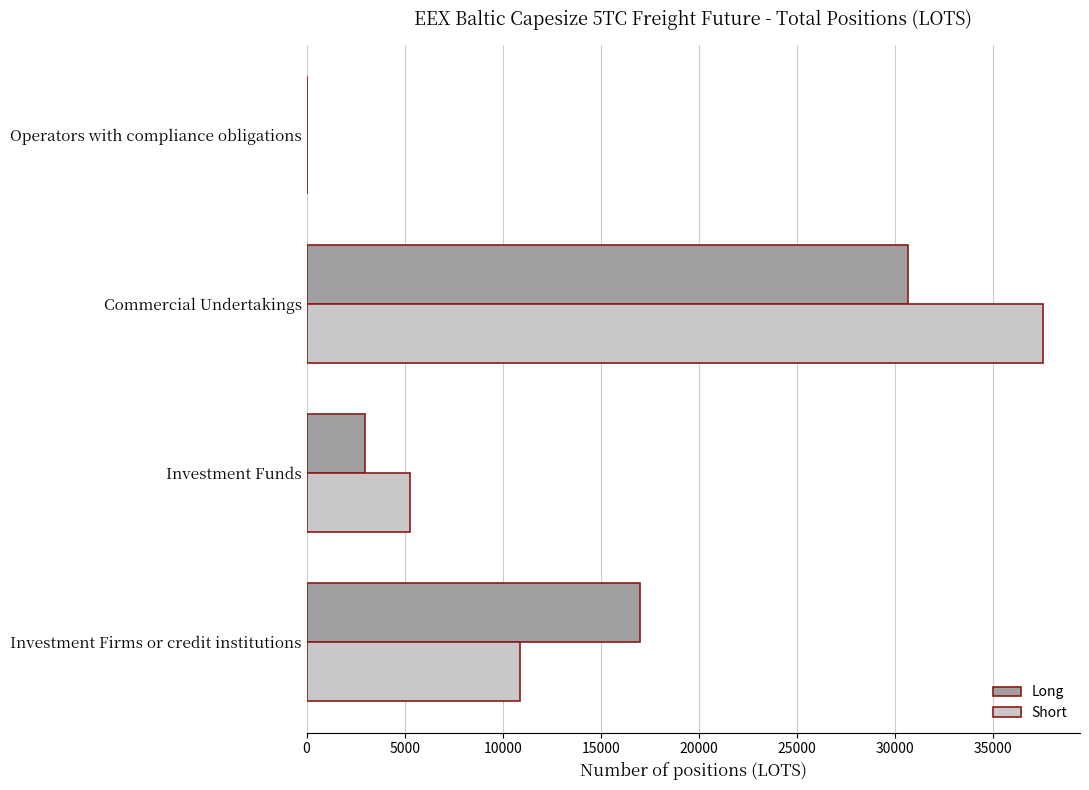

The Long series shows 17021.1 at Investment Firms or credit institutions. True or false?

True